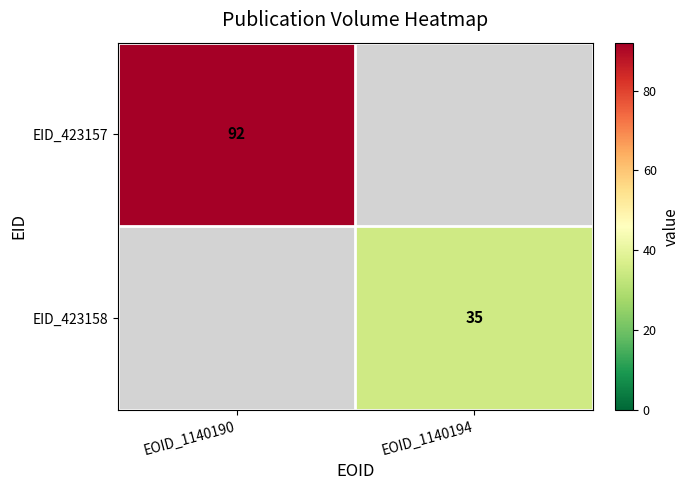

What is the maximum value shown in the chart?

92.0